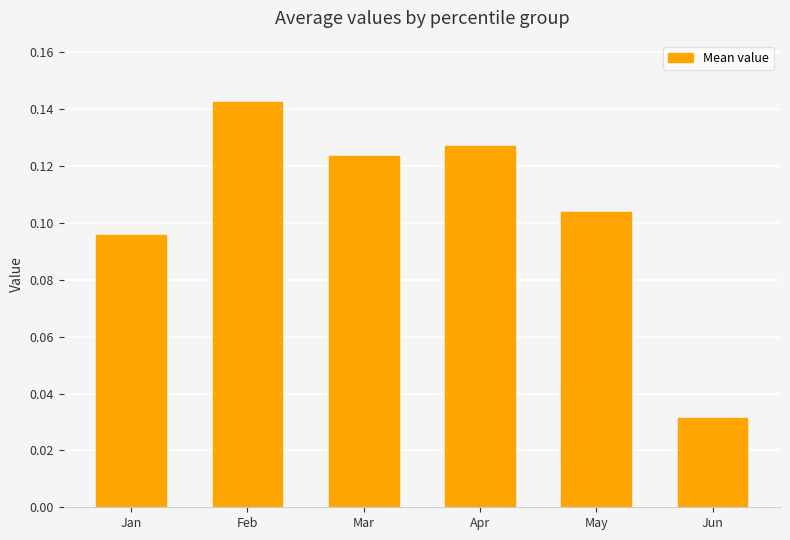

Which category has the lowest value across all series?

Jun